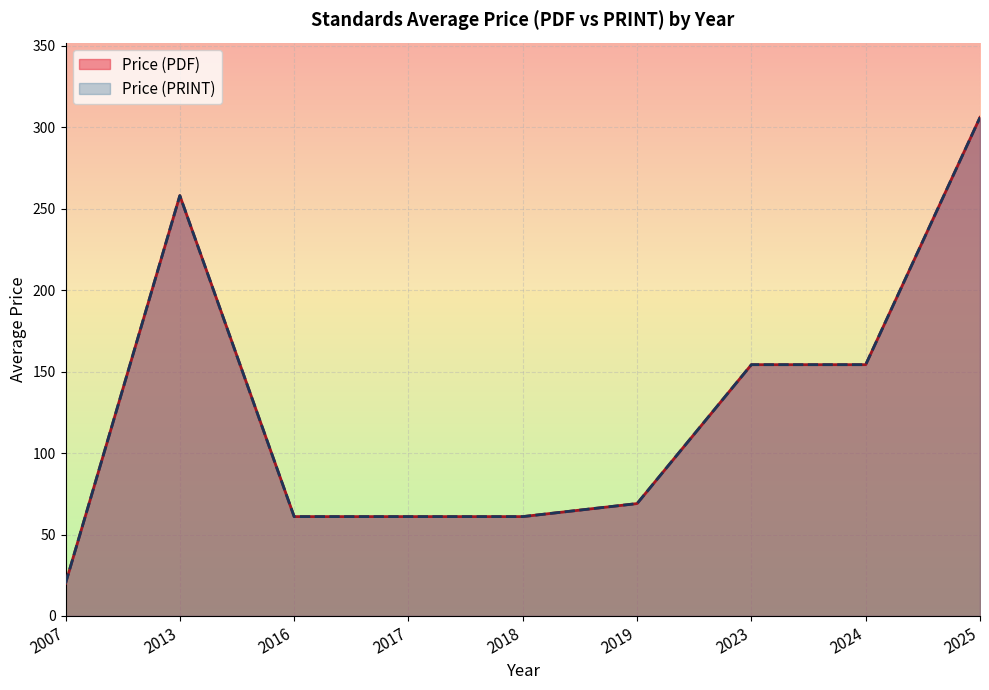

Count the number of data series in this chart.

2